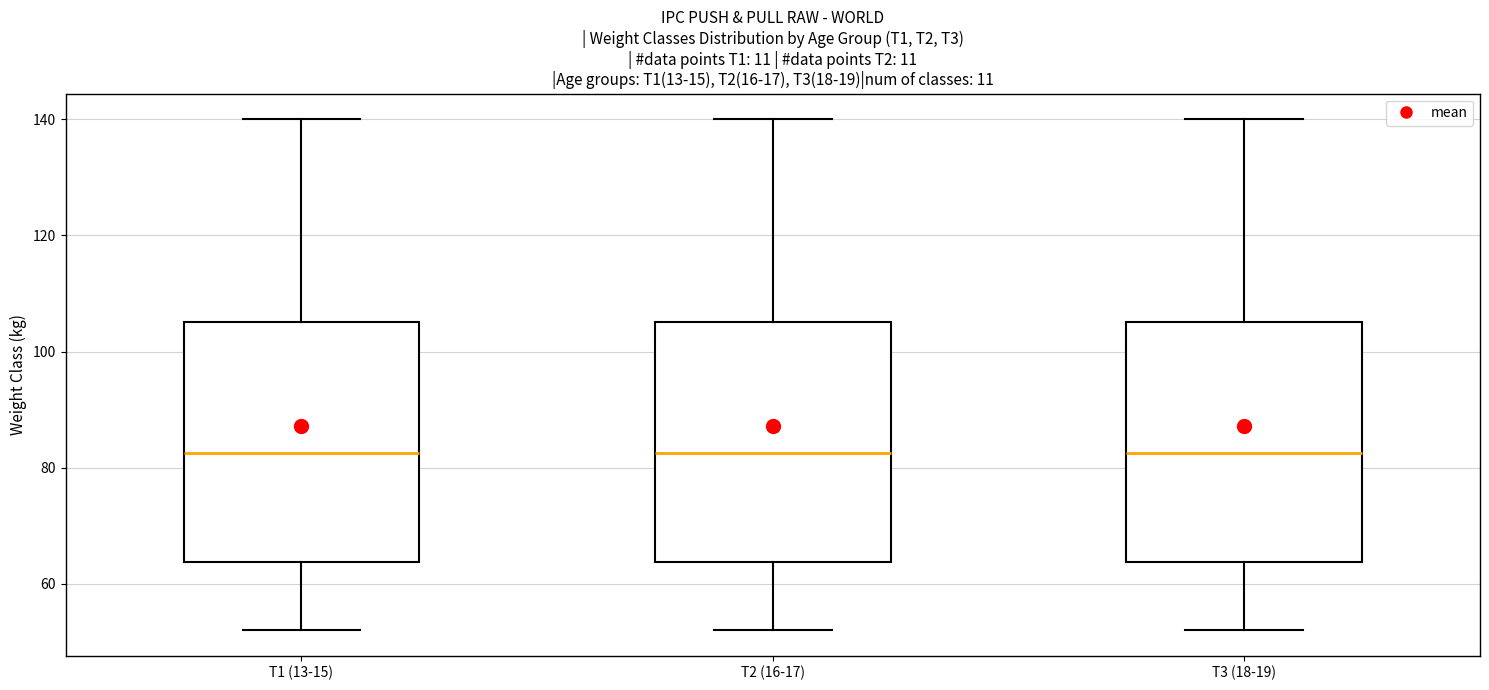

Reading left to right, read every box against the y-axis: the position of its median line, the range the box covers, and the ends of its whiskers. The values are not printed on the chart, so give them approximately, as read against the axis.

T1 (13-15): median 82, box 64 to 106, whiskers 52 to 140
T2 (16-17): median 82, box 64 to 106, whiskers 52 to 140
T3 (18-19): median 82, box 64 to 106, whiskers 52 to 140